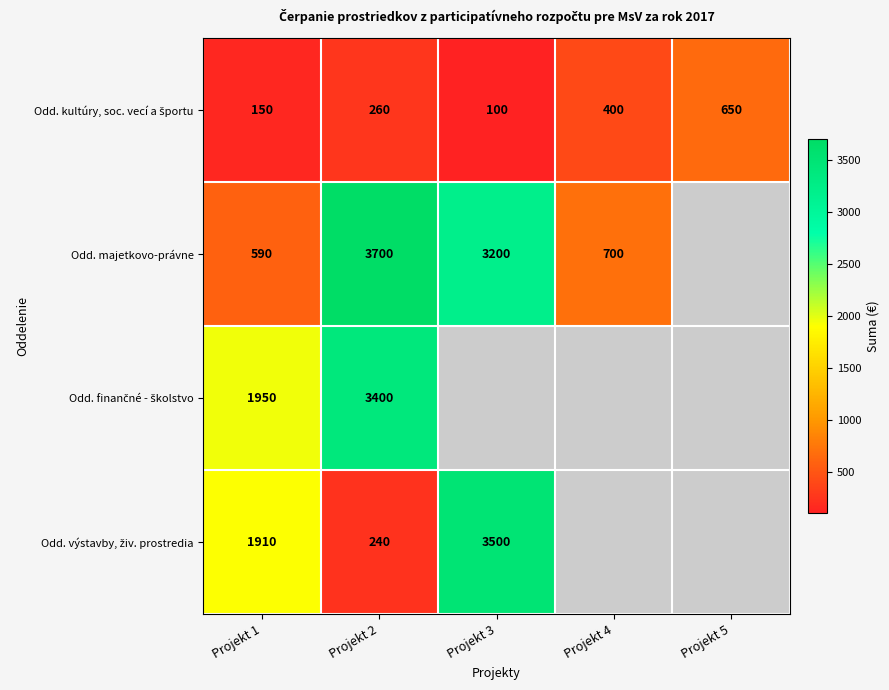

What is the total value across all series at Projekt 1?

4600